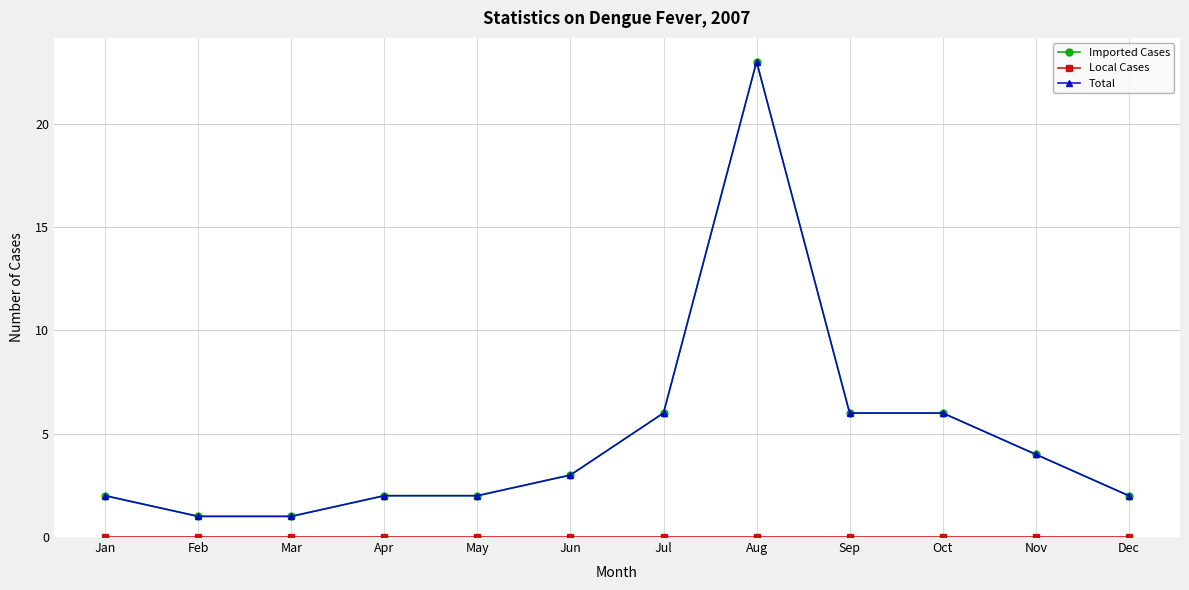

Does the chart have visible grid lines?

Yes